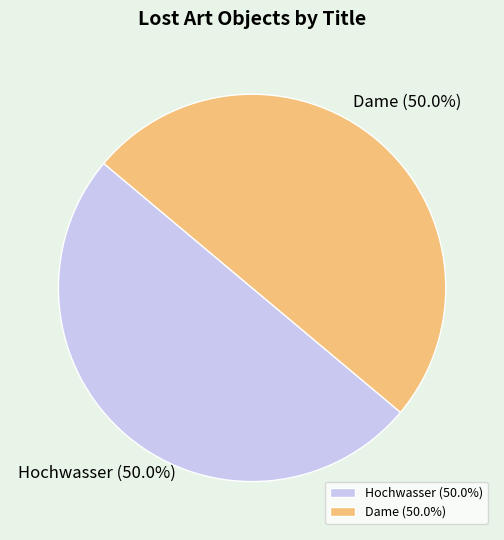

How much of the chart is everything except Hochwasser?

50.0%